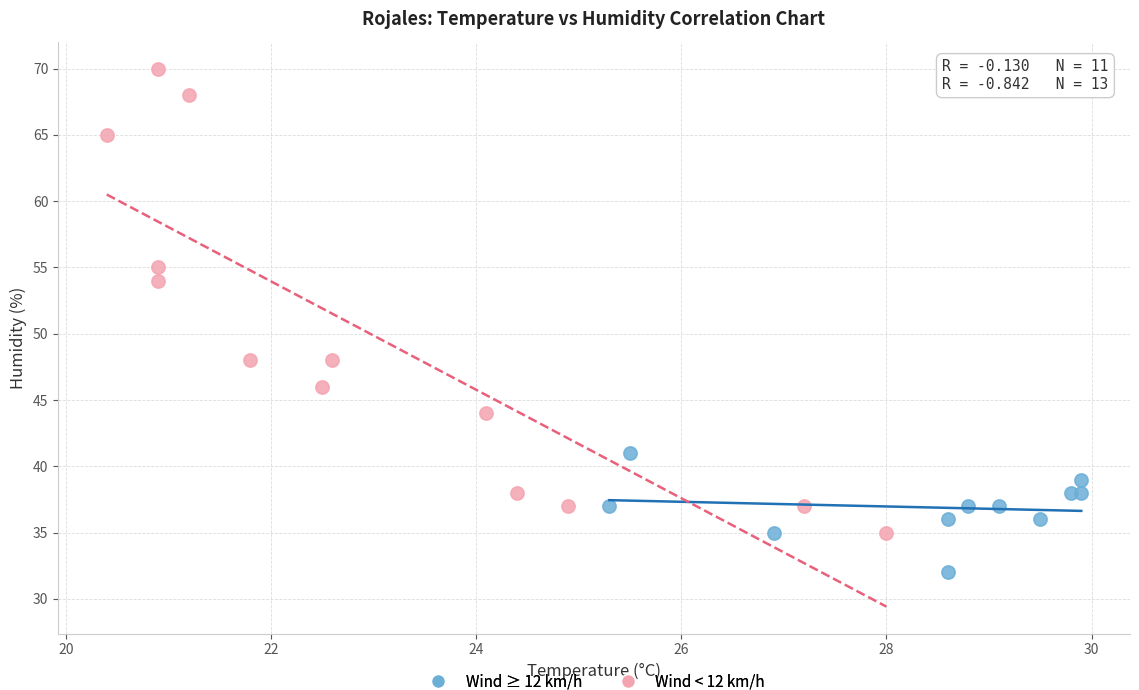

Which series contains the lowest Y value?

Wind ≥ 12 km/h